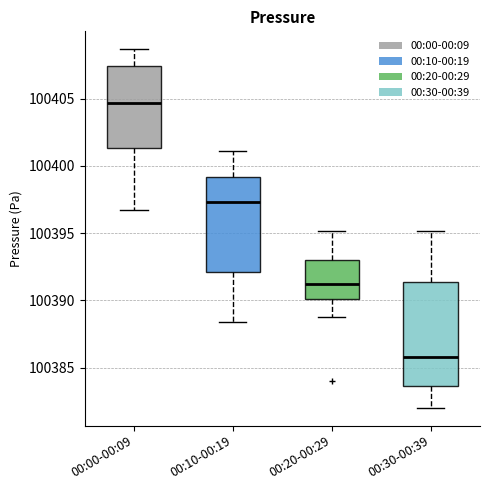

Reading left to right, read every box against the y-axis: the position of its median line, the range the box covers, and the ends of its whiskers. The values are not printed on the chart, so give them approximately, as read against the axis.

00:00-00:09: median 100404.5, box 100401.5 to 100407.5, whiskers 100396.5 to 100408.5
00:10-00:19: median 100397.5, box 100392.0 to 100399.0, whiskers 100388.5 to 100401.0
00:20-00:29: median 100391.0, box 100390.0 to 100393.0, whiskers 100389.0 to 100395.0
00:30-00:39: median 100386.0, box 100383.5 to 100391.5, whiskers 100382.0 to 100395.0